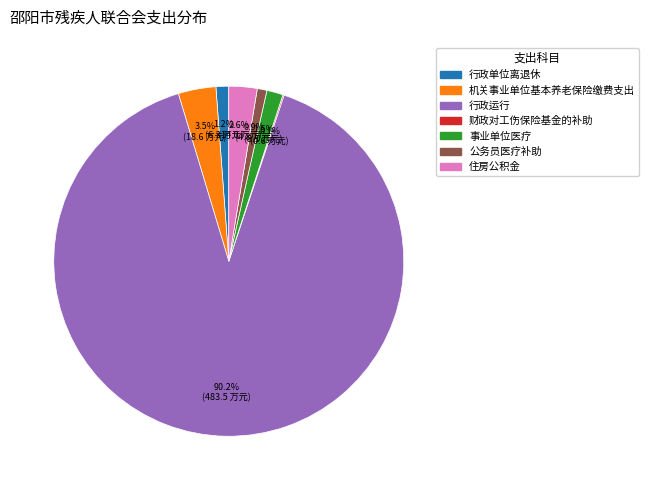

Which category has the biggest portion of the pie?

行政运行